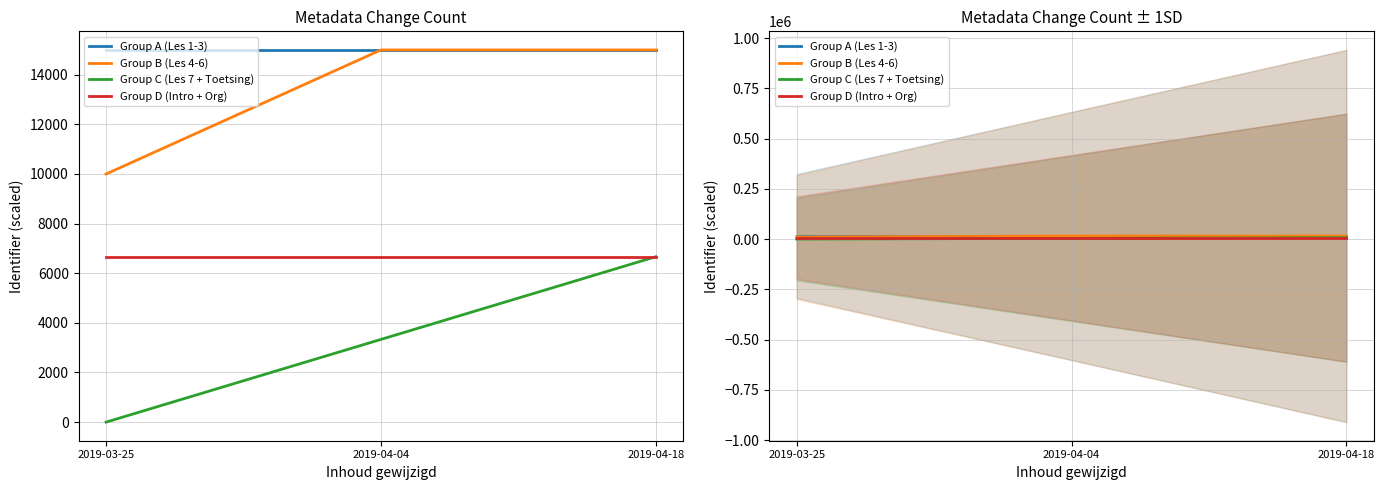

Which label corresponds to the smallest value in the chart?

2019-03-25